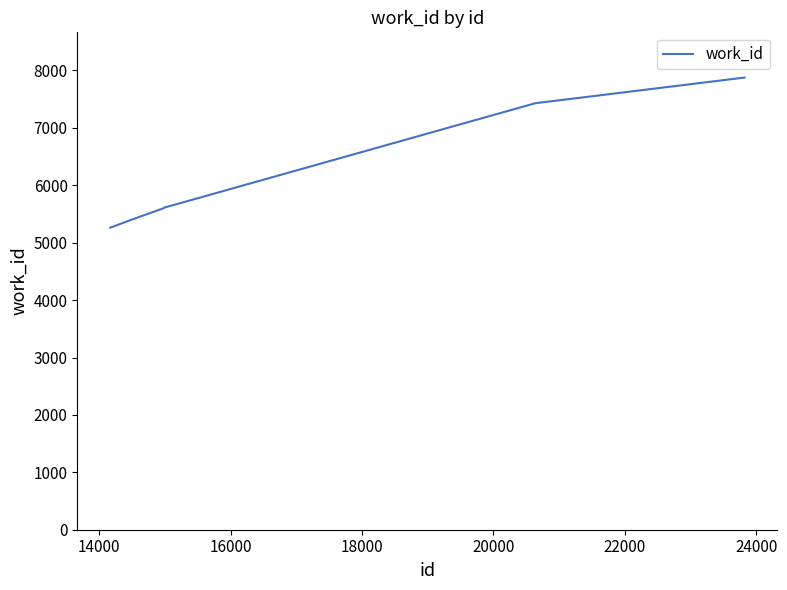

What is the greatest value displayed?

7877